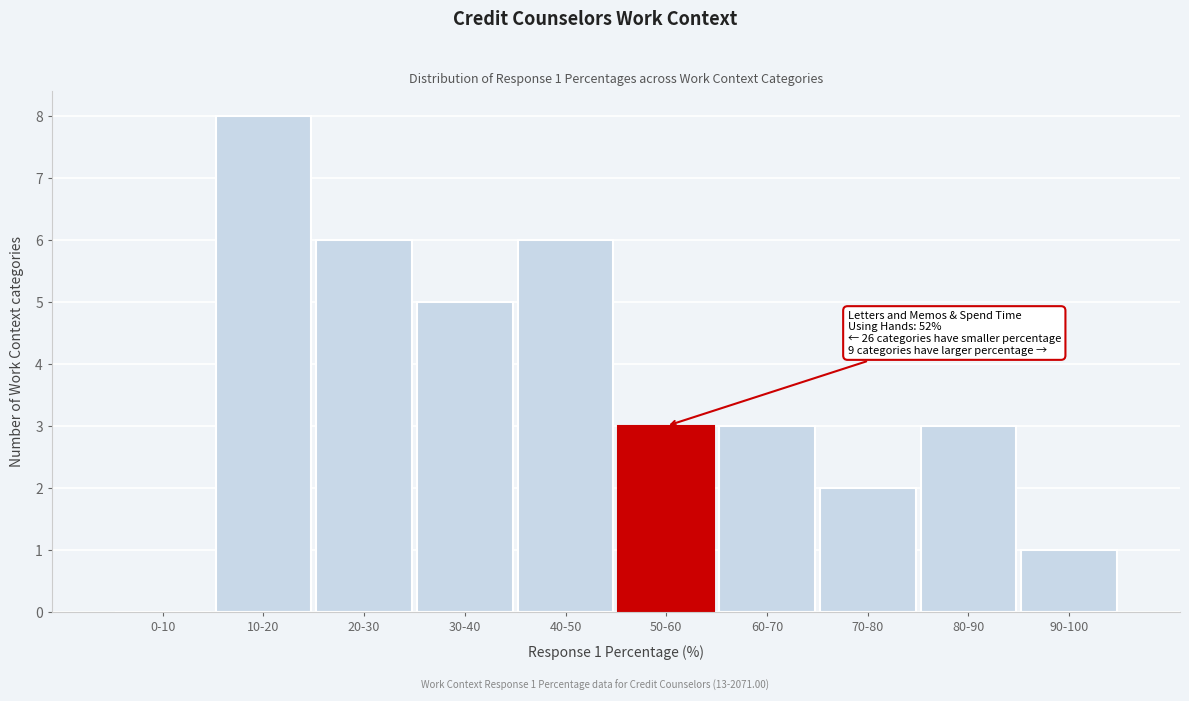

Reading right to left, extract all data points from this chart.

90-100=1	80-90=3	70-80=2	60-70=3	50-60=3	40-50=6	30-40=5	20-30=6	10-20=8	0-10=0